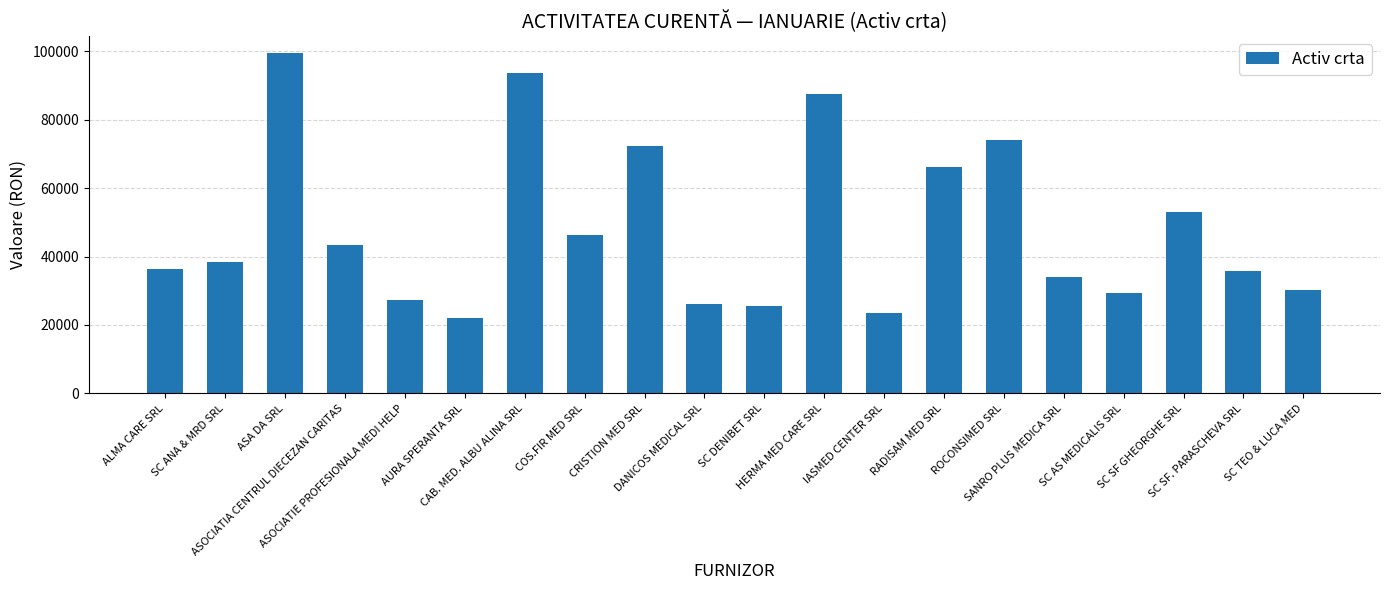

Between SC ANA & MRD SRL and SC SF GHEORGHE SRL, which is larger?

SC SF GHEORGHE SRL